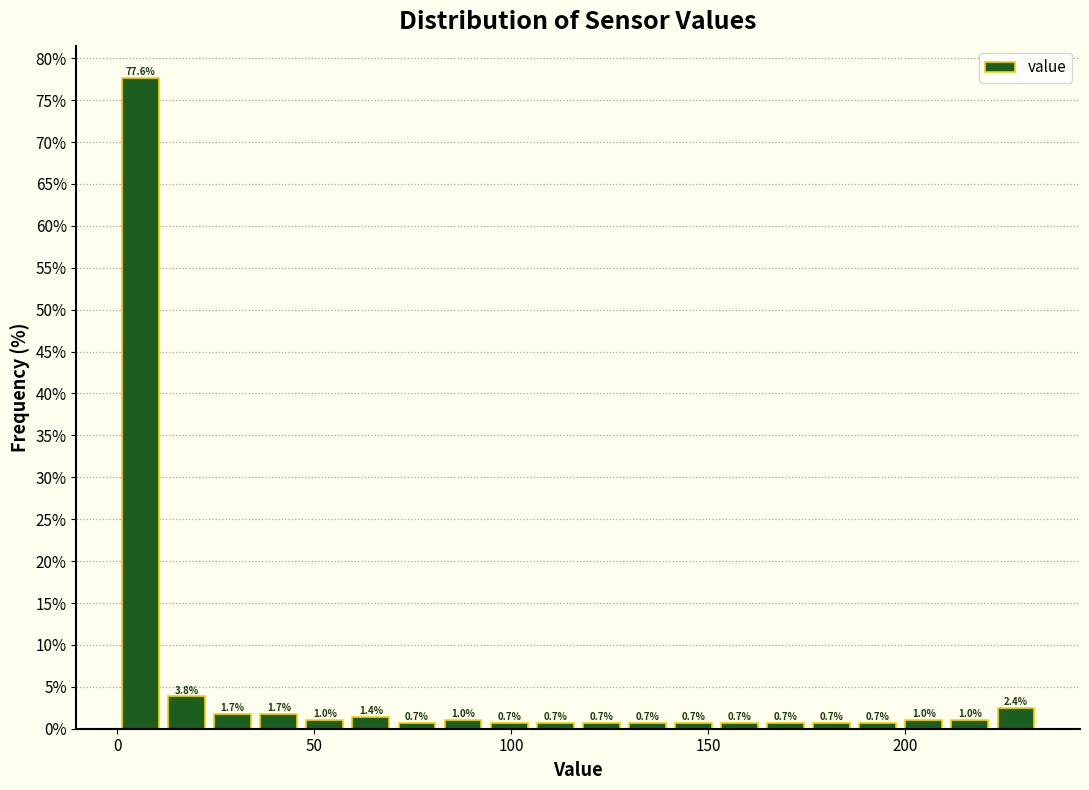

Around what value on the x-axis is the tallest bar? Give the approximate position of its centre, as read against the axis.

5